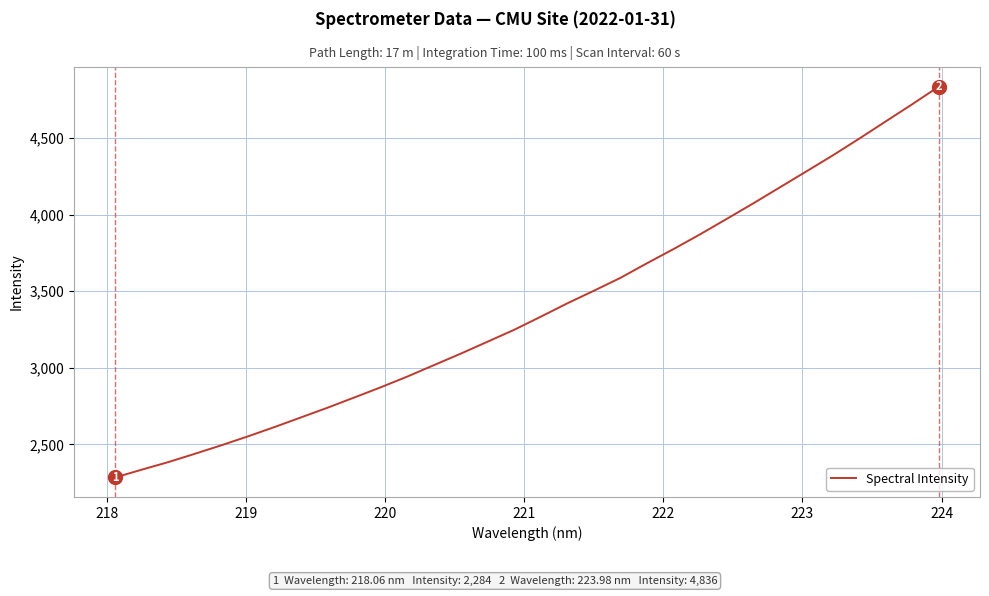

How many distinct data groups are displayed?

1